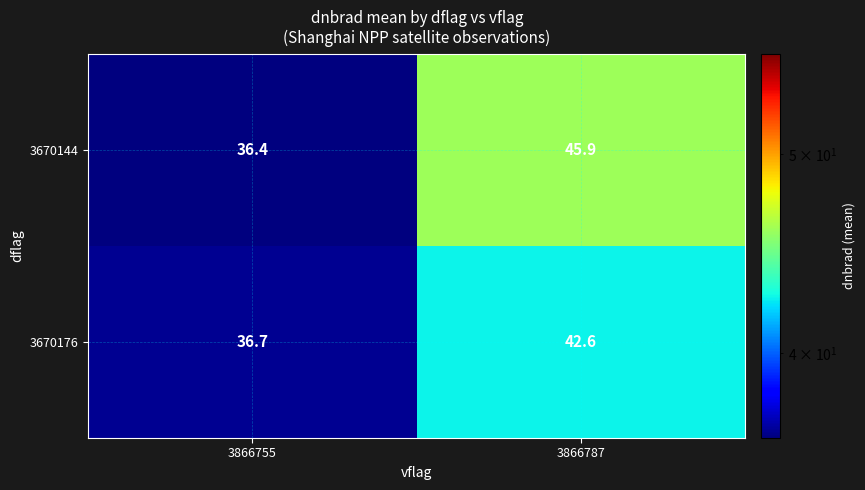

What is the lowest value of the 3670144 series?

36.4